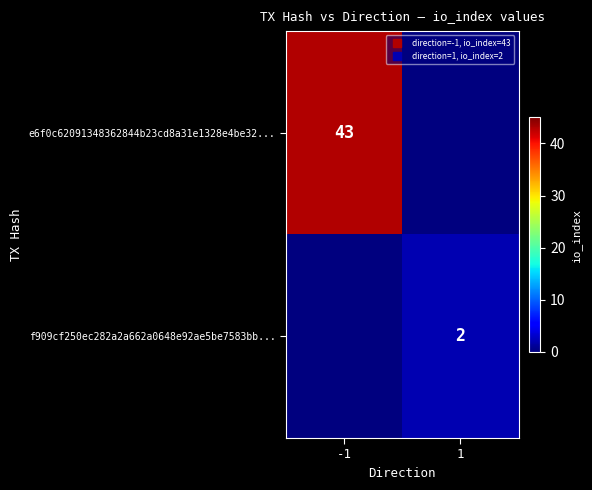

True or false: f909cf250ec282a2a662a0648e92ae5be7583bb... has a value of 2 at 1.

True